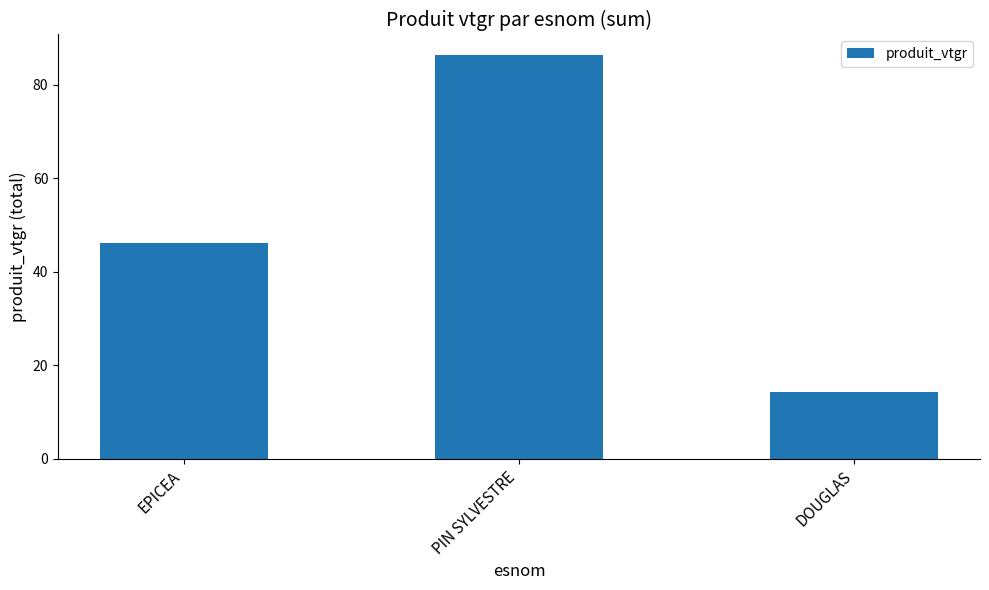

Approximately how many times larger is the value at PIN SYLVESTRE compared to EPICEA?

1.9